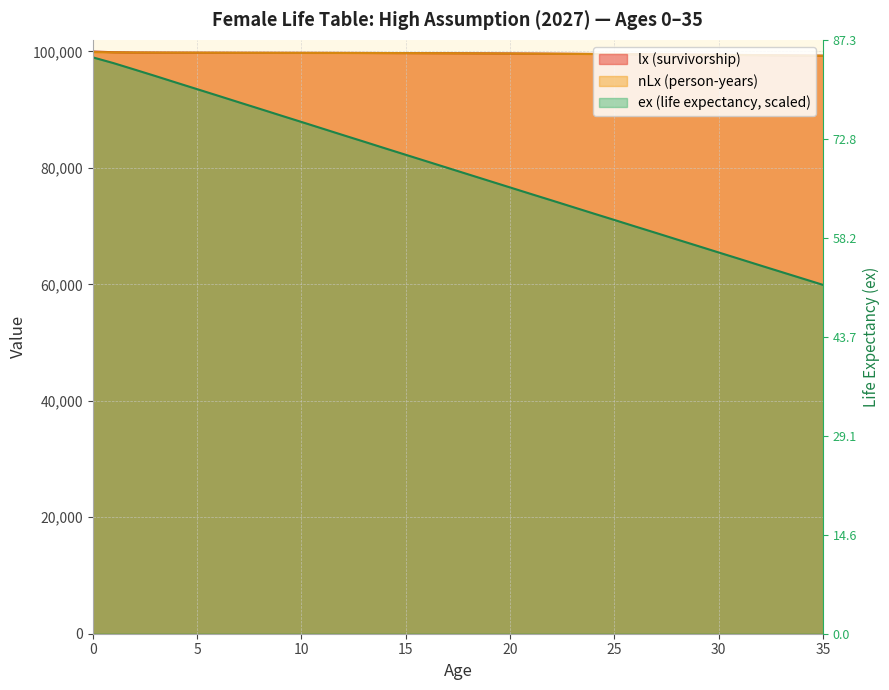

How many data points in ex (life expectancy) are above 80016?

18